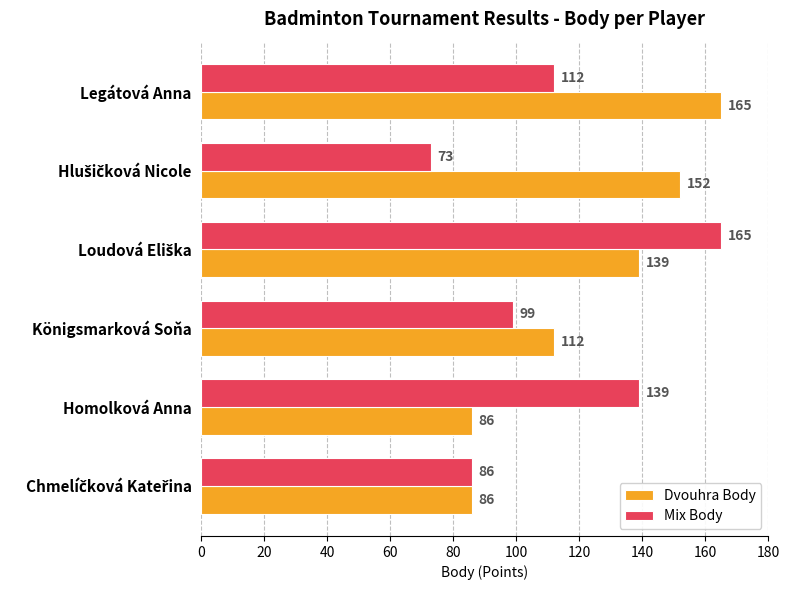

Which series has the widest spread of values?

Mix Body